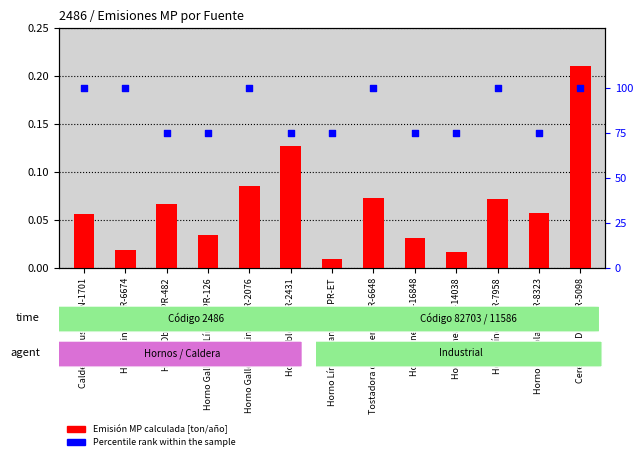

Which series reaches the maximum Y coordinate?

Percentile rank within the sample